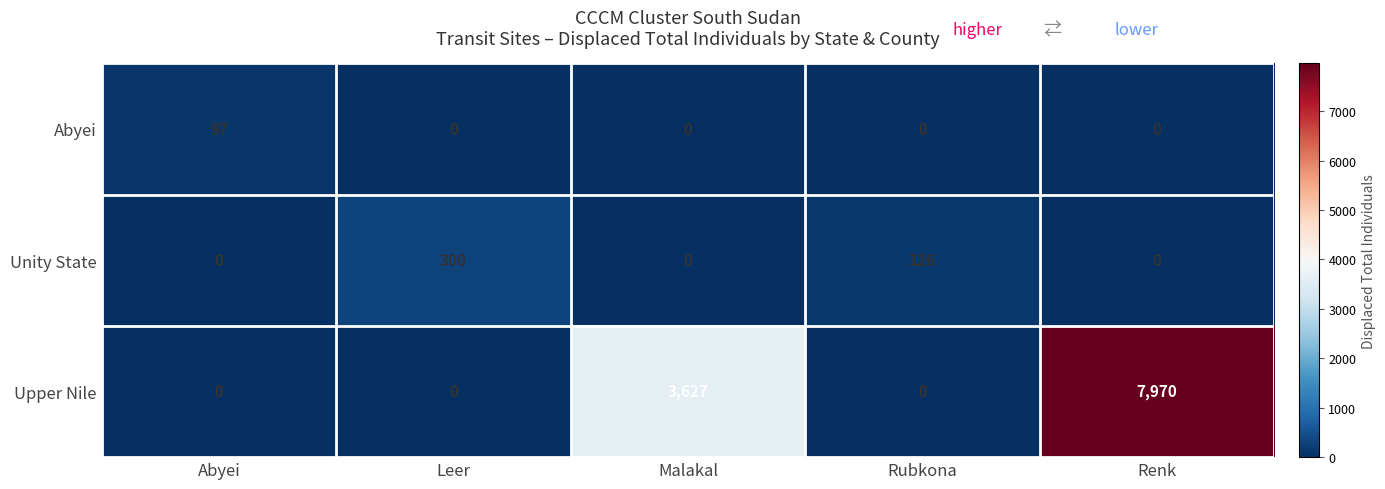

Reading right to left, extract all data points from this chart.

Abyei: 0	0	0	0	97
Unity State: 0	126	0	300	0
Upper Nile: 7970	0	3627	0	0